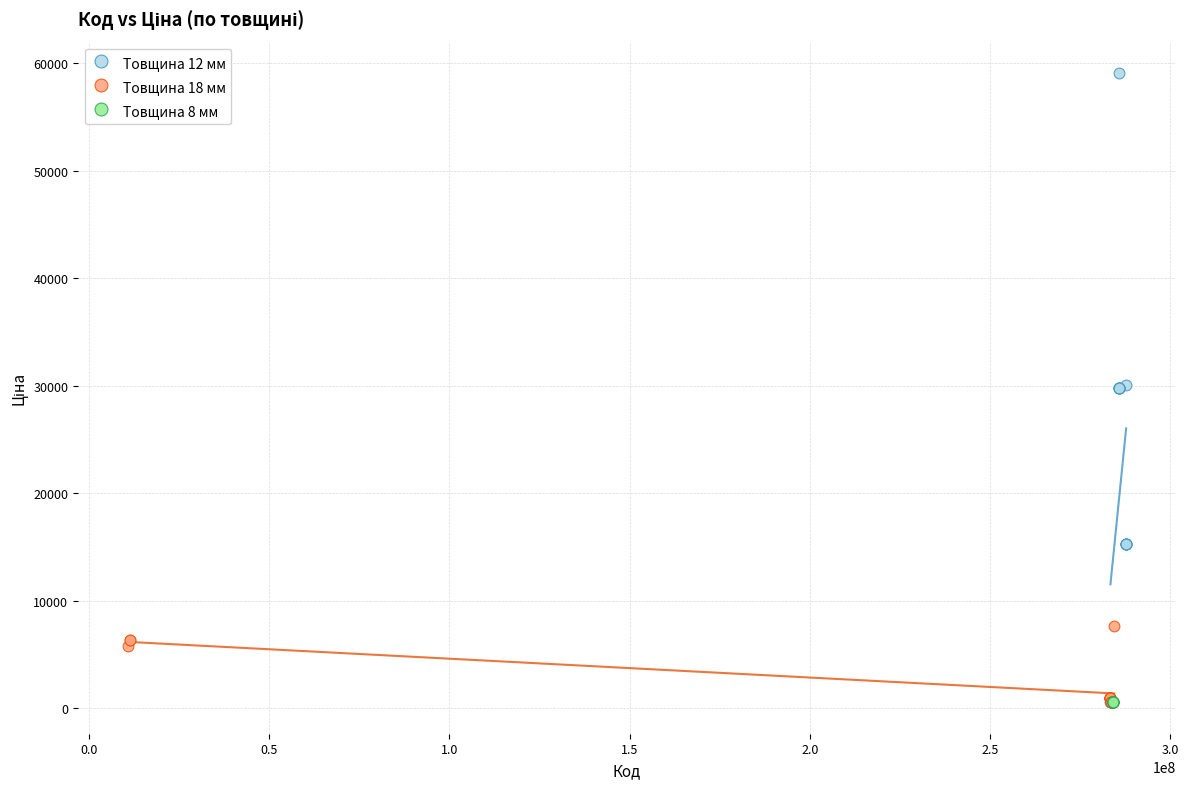

Which series reaches the maximum Y coordinate?

Товщина 12 мм